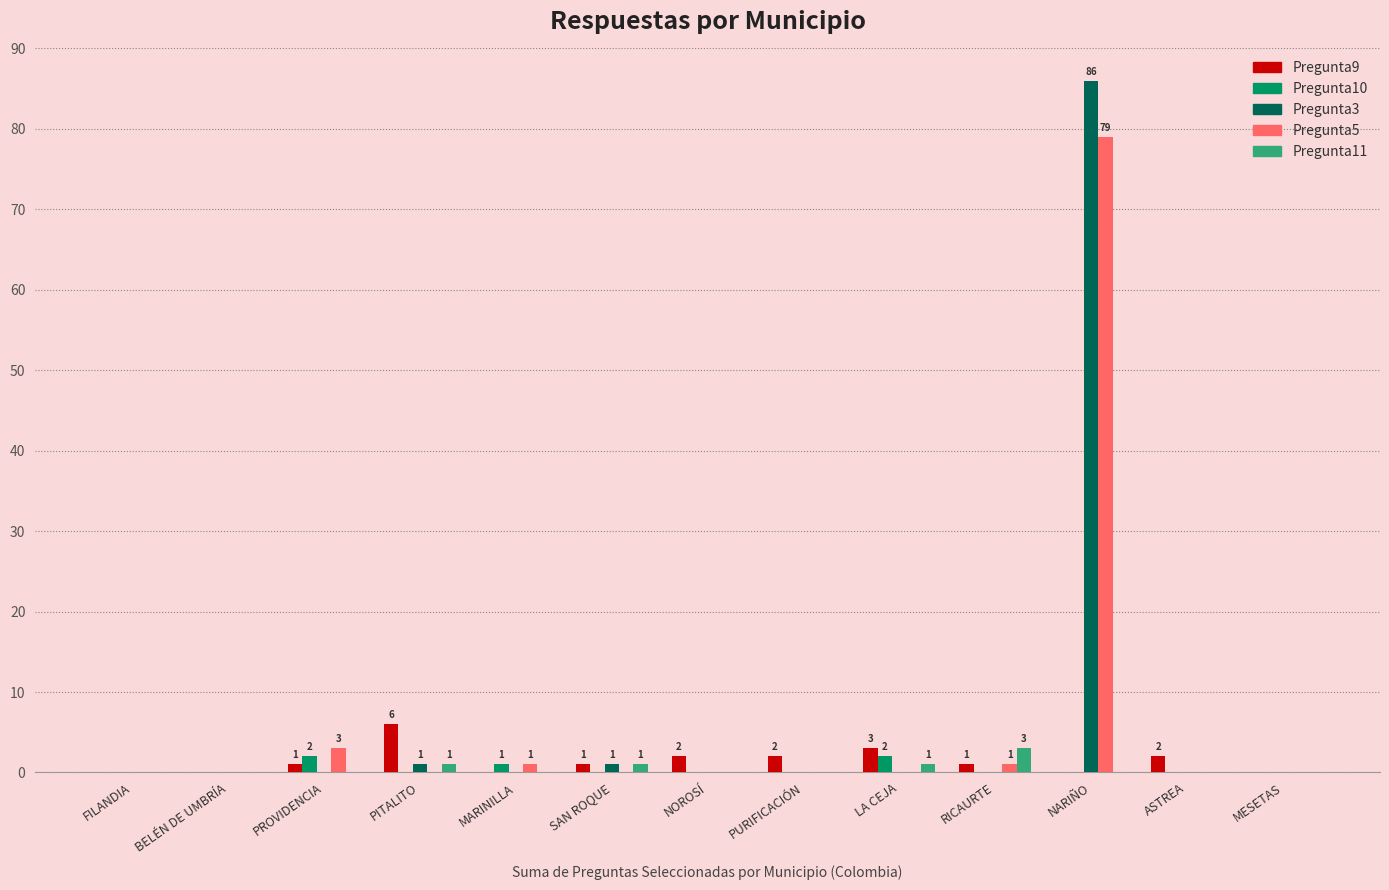

Reading left to right, what are all the values shown in this chart?

Pregunta9: 0	0	1	6	0	1	2	2	3	1	0	2	0
Pregunta10: 0	0	2	0	1	0	0	0	2	0	0	0	0
Pregunta3: 0	0	0	1	0	1	0	0	0	0	86	0	0
Pregunta5: 0	0	3	0	1	0	0	0	0	1	79	0	0
Pregunta11: 0	0	0	1	0	1	0	0	1	3	0	0	0